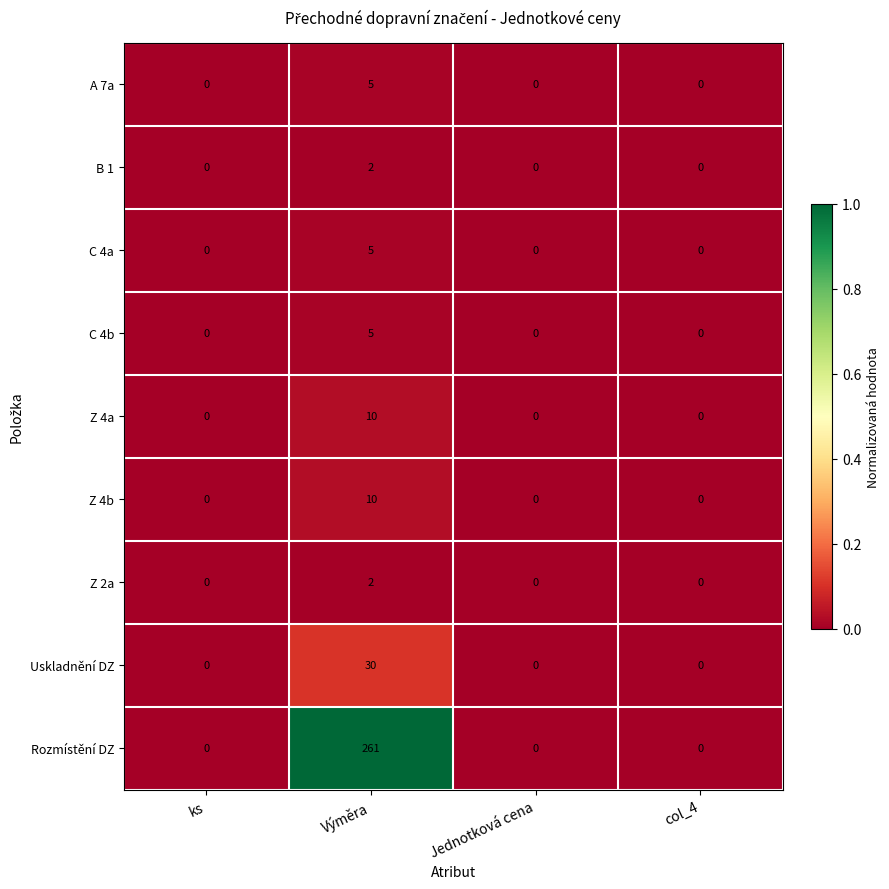

At which category is the sum across all series the highest?

Výměra